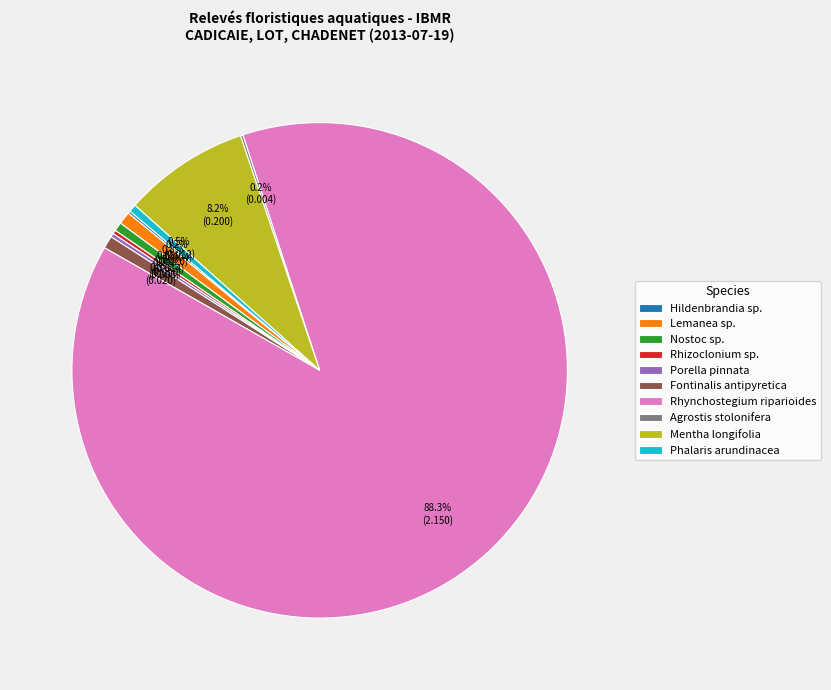

Which slice is the largest?

Rhynchostegium riparioides